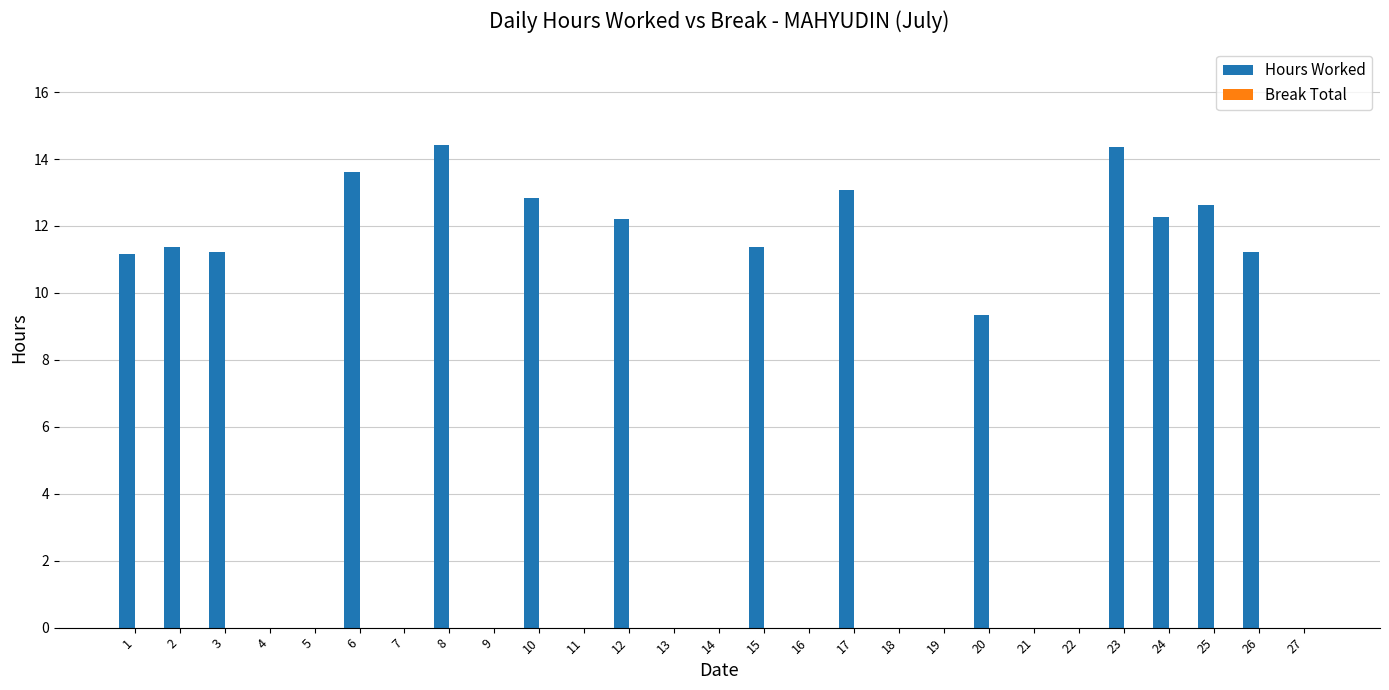

Is it true that the value at 7 is -8.1?

False